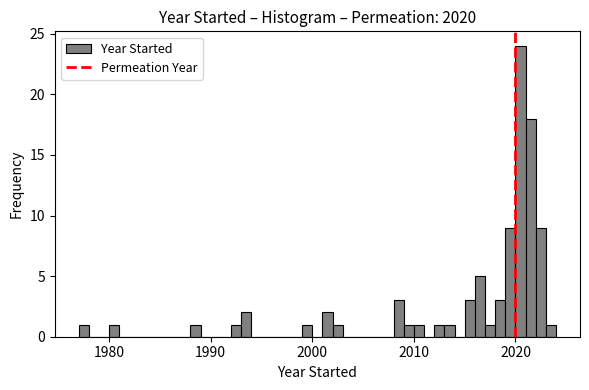

Around what value on the x-axis is the tallest bar? Give the approximate position of its centre, as read against the axis.

2021